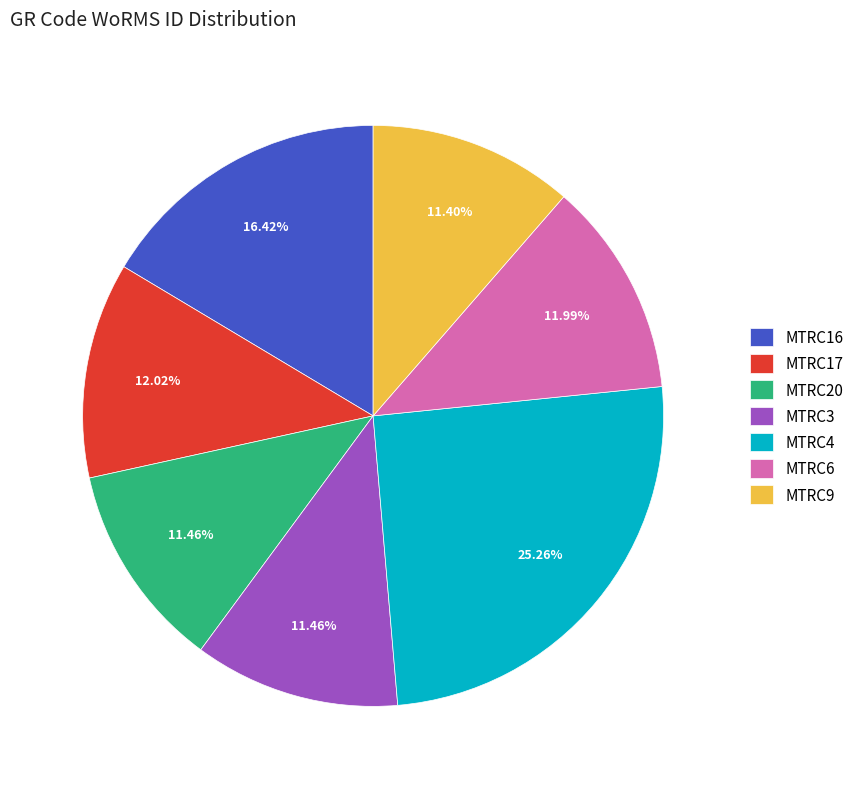

How much of the chart is everything except MTRC6?

88.0%